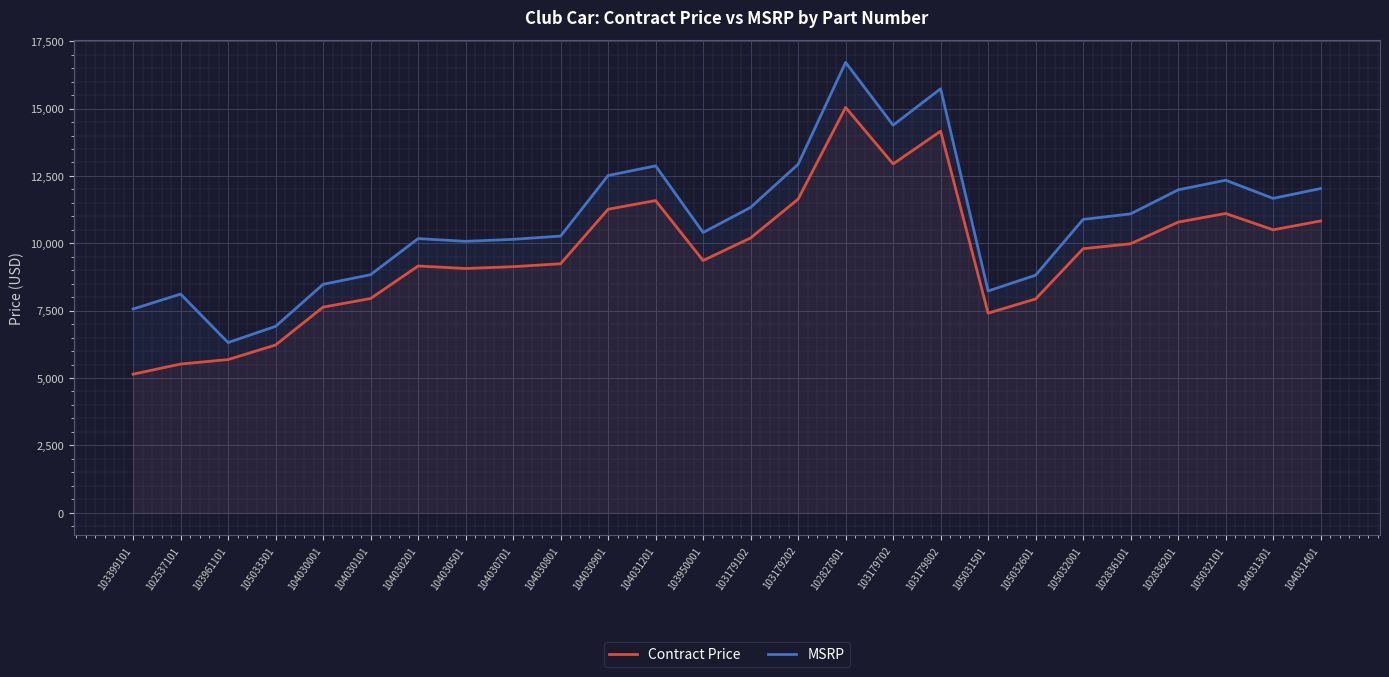

At which category does the chart reach its minimum across all series?

103399101